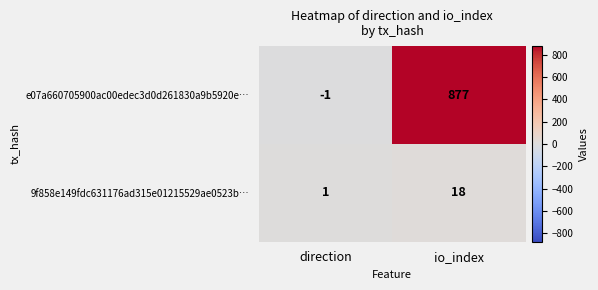

Where is e07a660705900ac00edec3d0d261830a9b5920e… nearest to the value 438?

direction